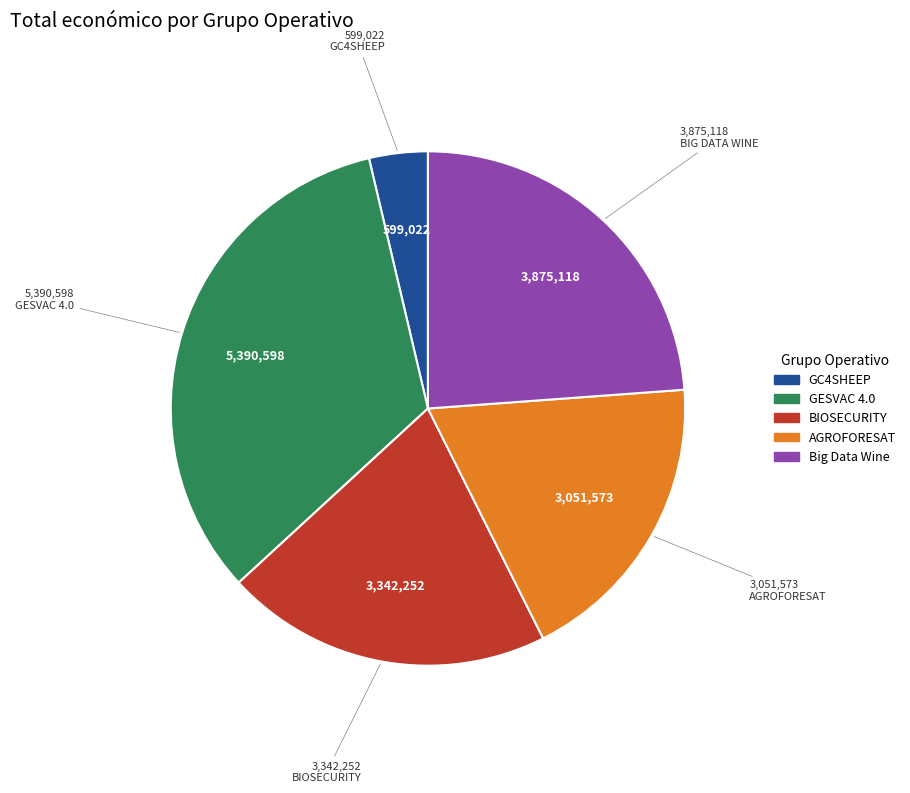

Is it true that GESVAC 4.0 is 33% of the pie?

True